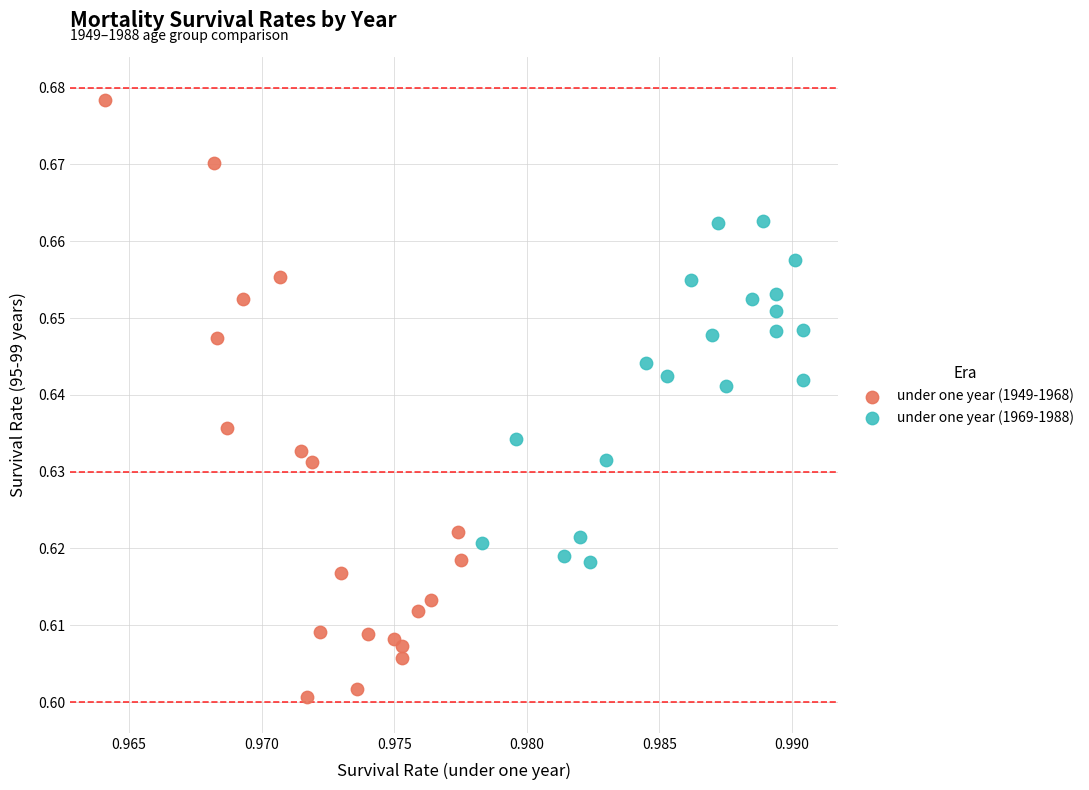

Which series contains the highest Y value?

under one year (1949-1968)